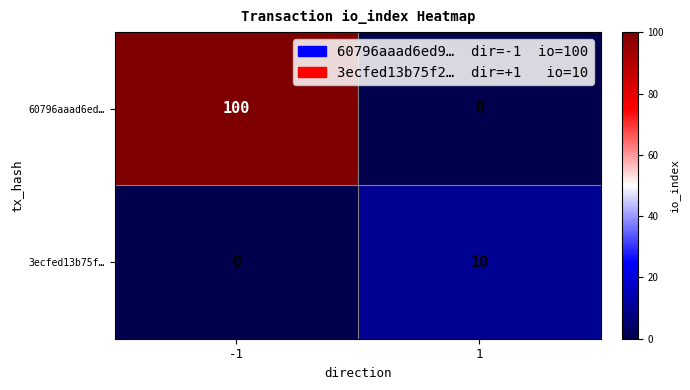

What is the maximum value for 60796aaad6ed…?

100